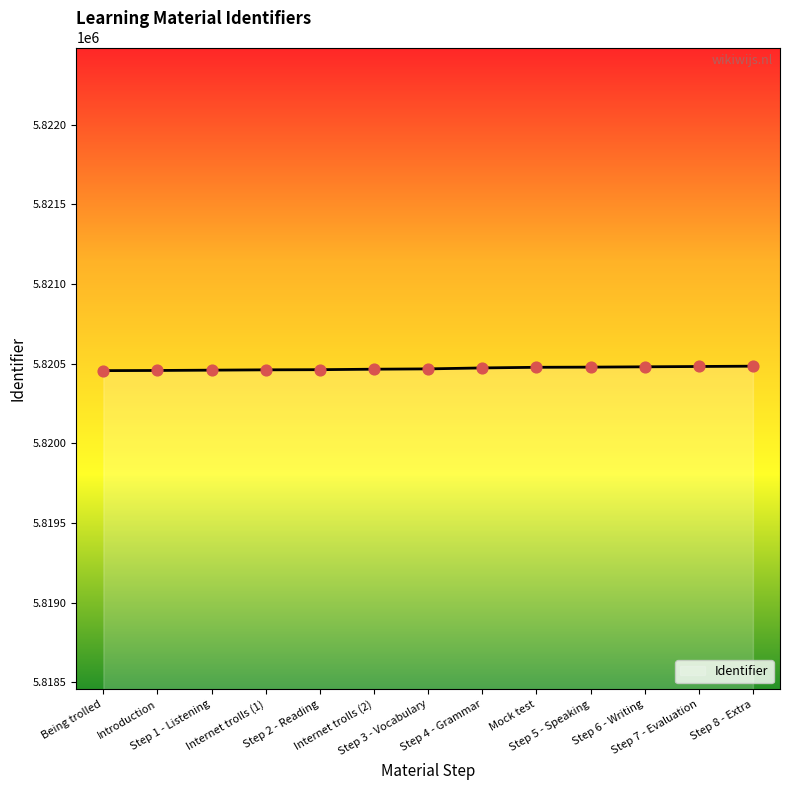

What is the change in value from Step 5 - Speaking to Step 8 - Extra?

+6